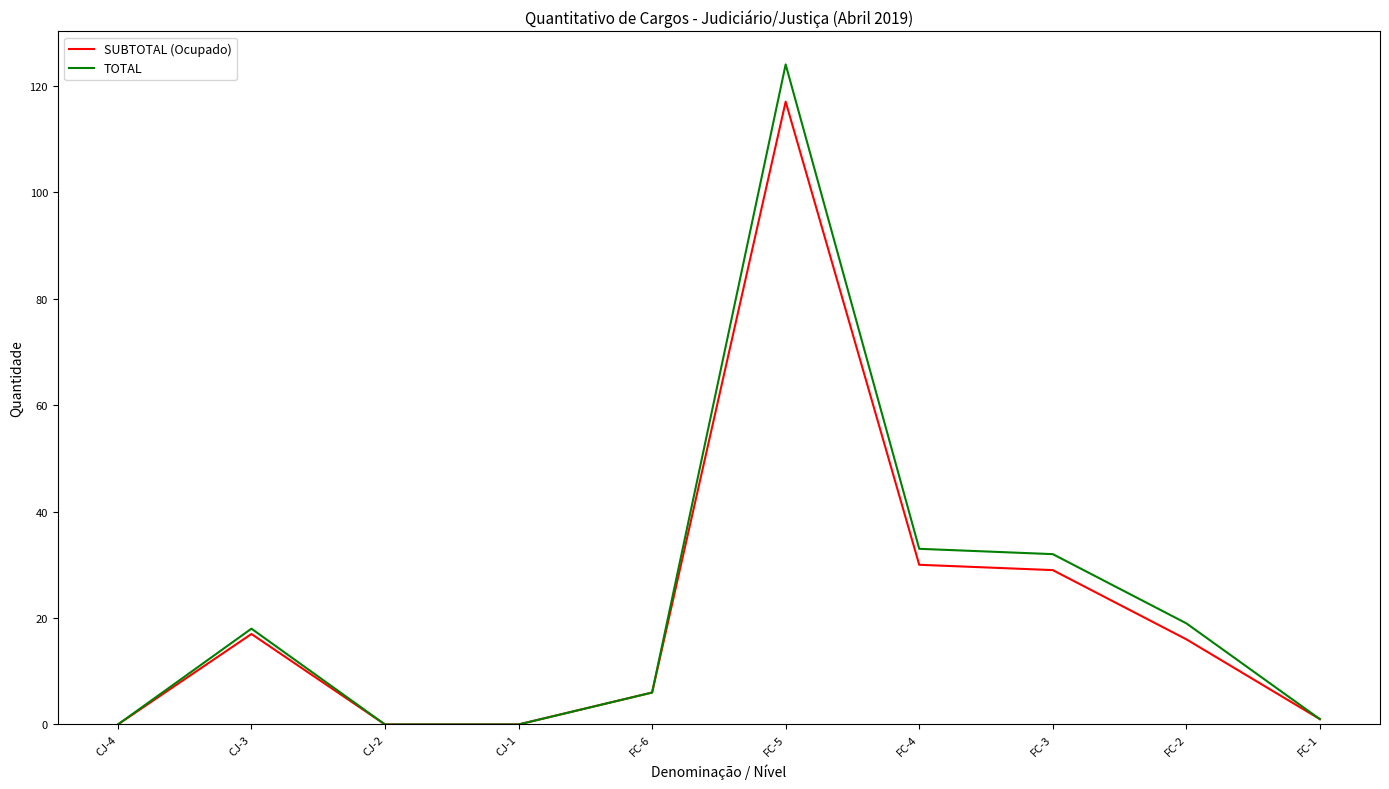

Read the TOTAL value at CJ-3, to the nearest 5.

20